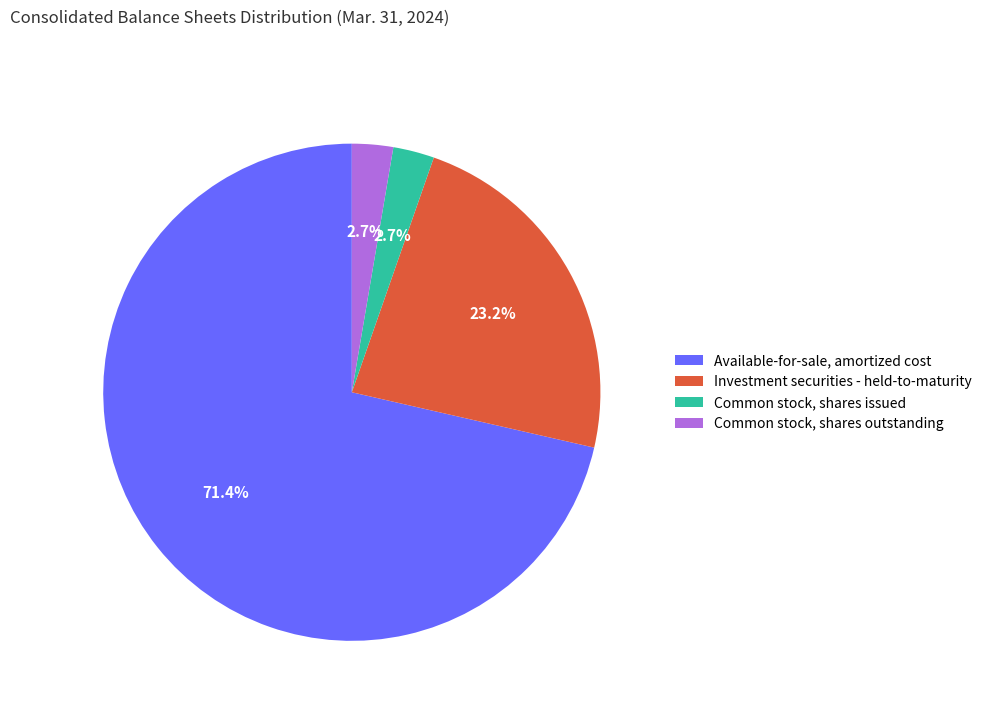

Is the sum of Investment securities - held-to-maturity and Available-for-sale, amortized cost greater than half?

Yes